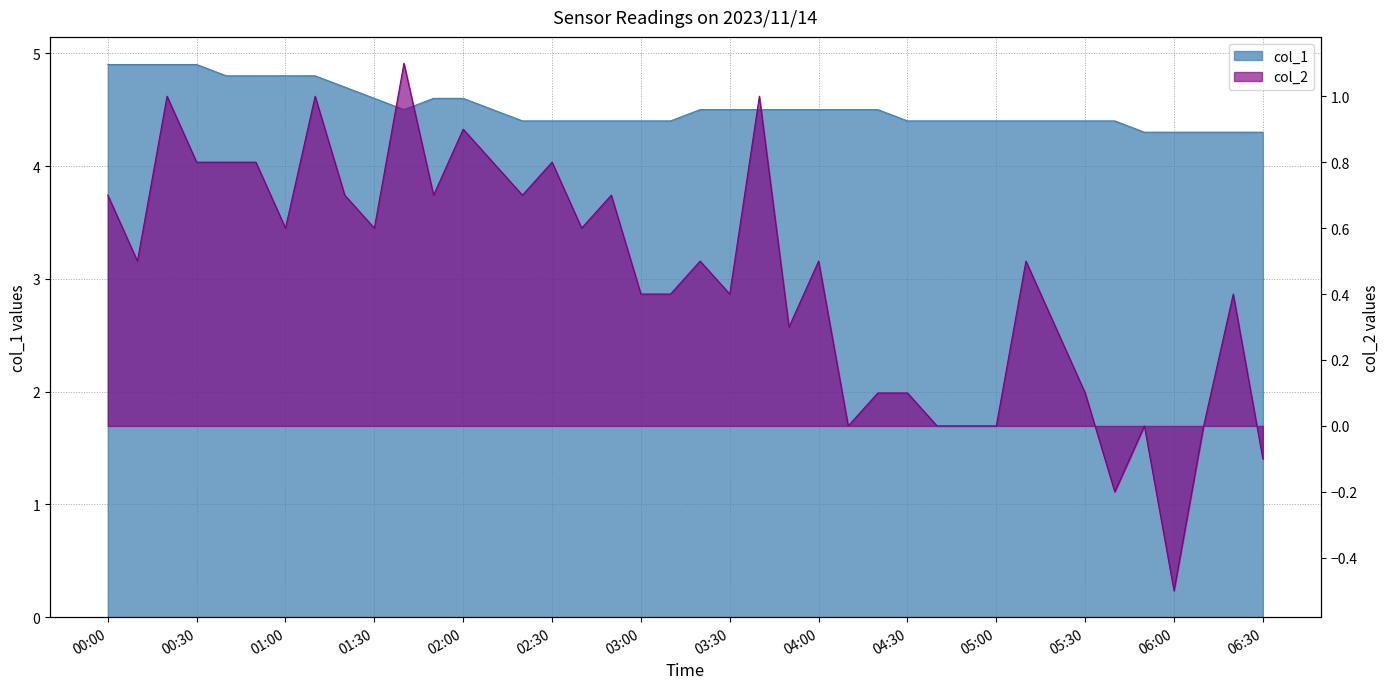

How many interior local valleys does the col_2 series have?

11